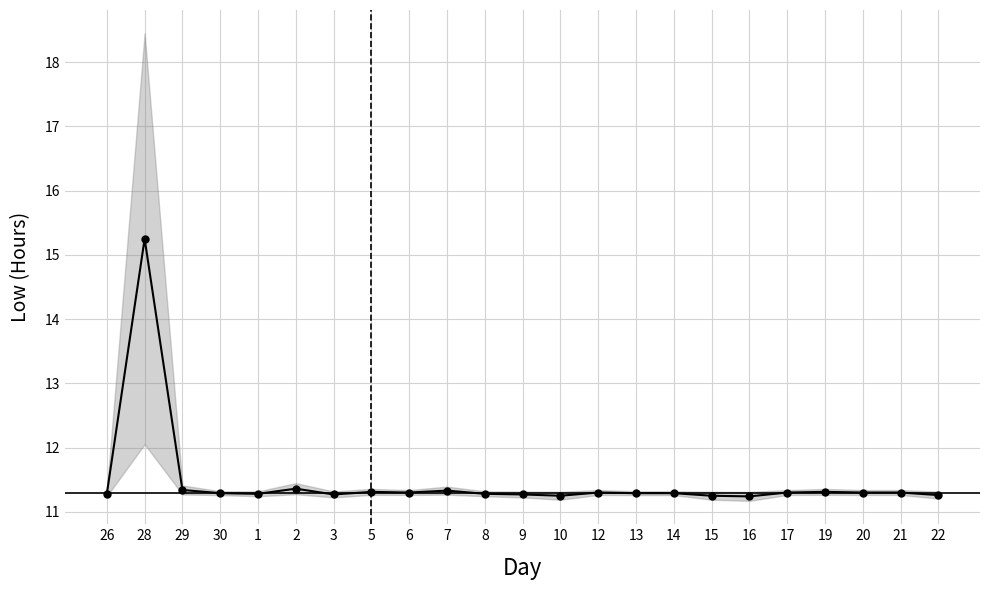

Is it true that the value at 5 is 6.9?

False